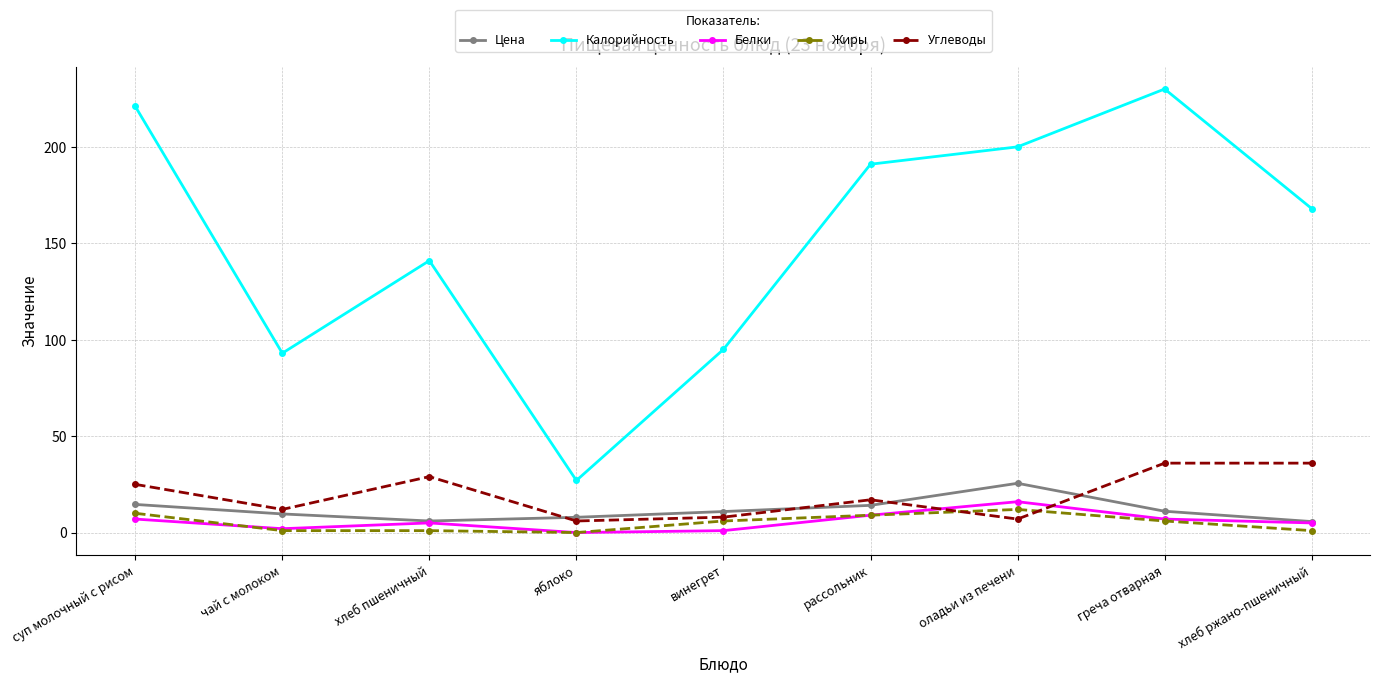

Read the Жиры value at греча отварная.

6.0